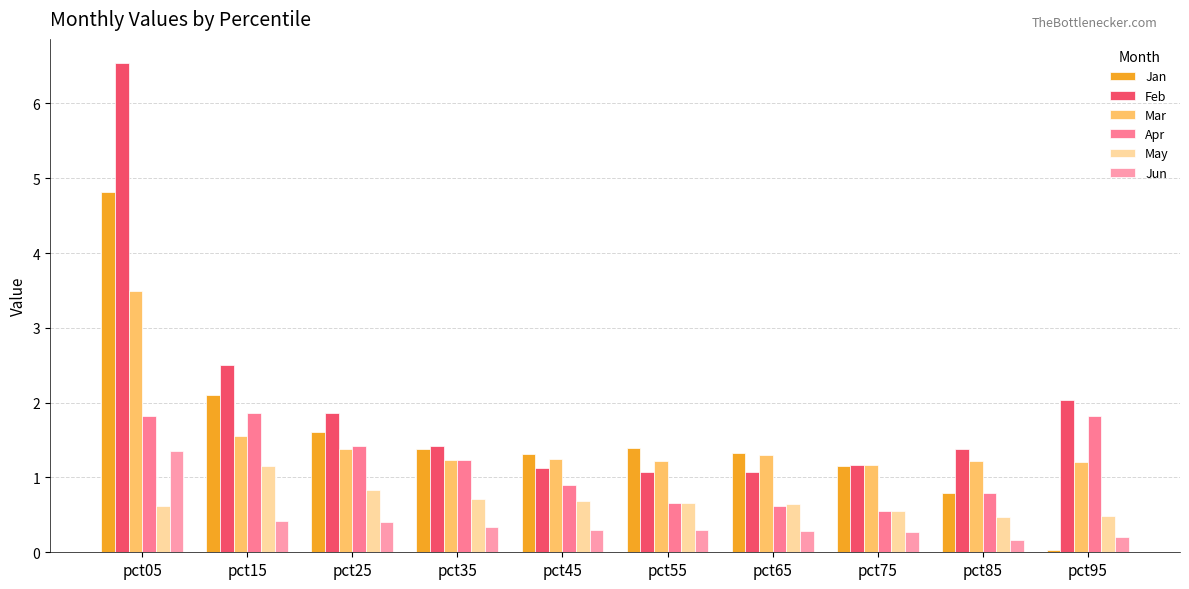

What is the approximate value of Jun at pct35?

0.3